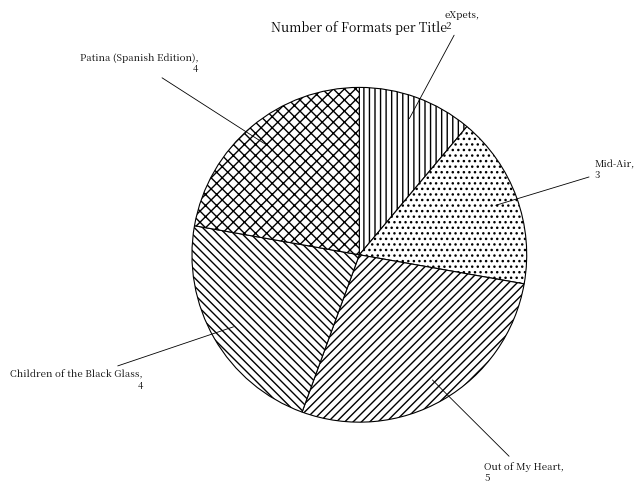

How many slices are in this pie chart?

5